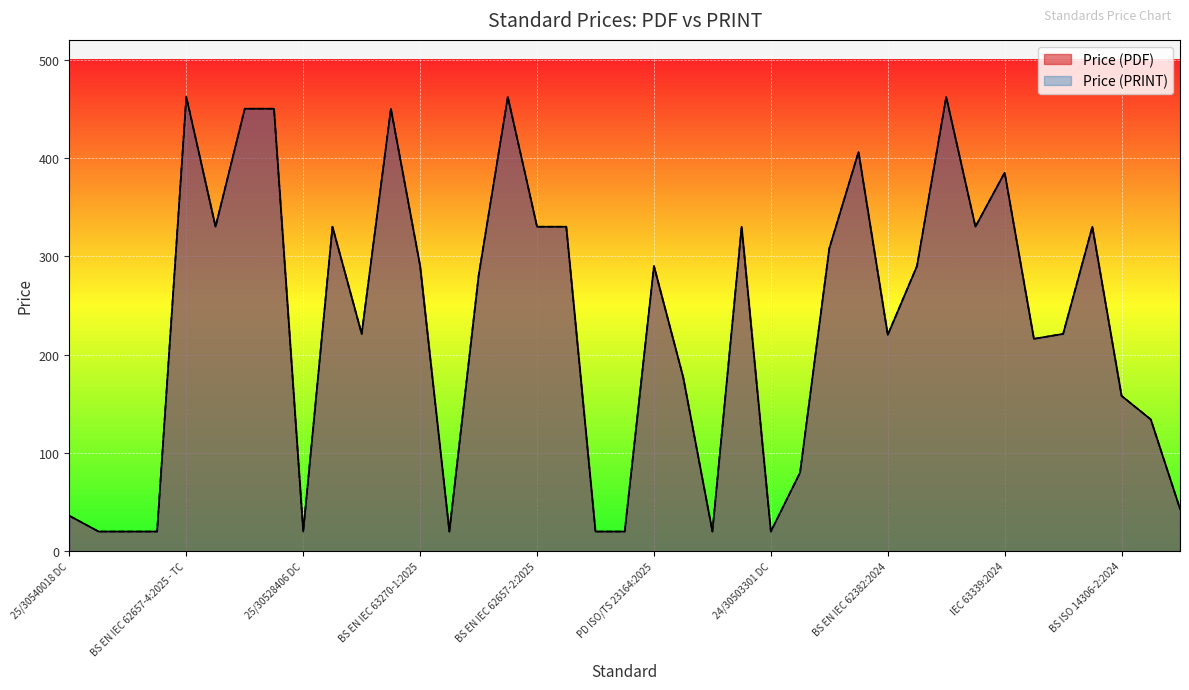

What is the minimum value shown in the chart?

20